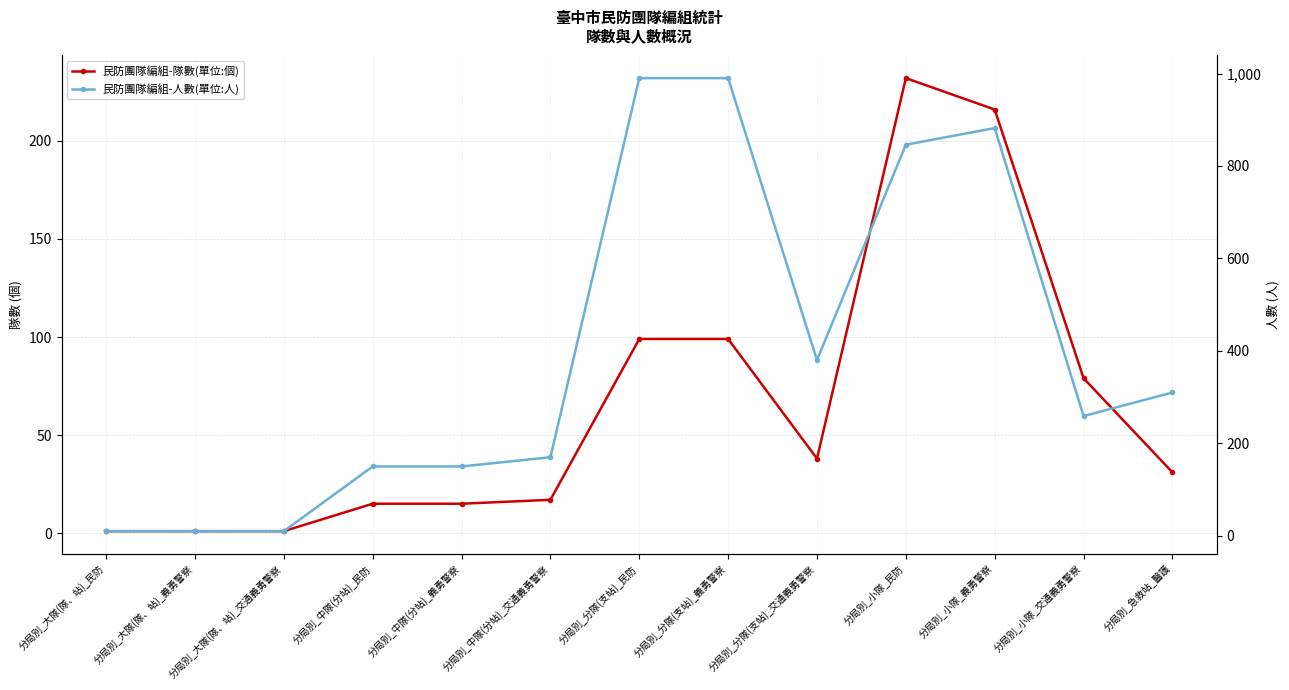

Count the number of data series in this chart.

2